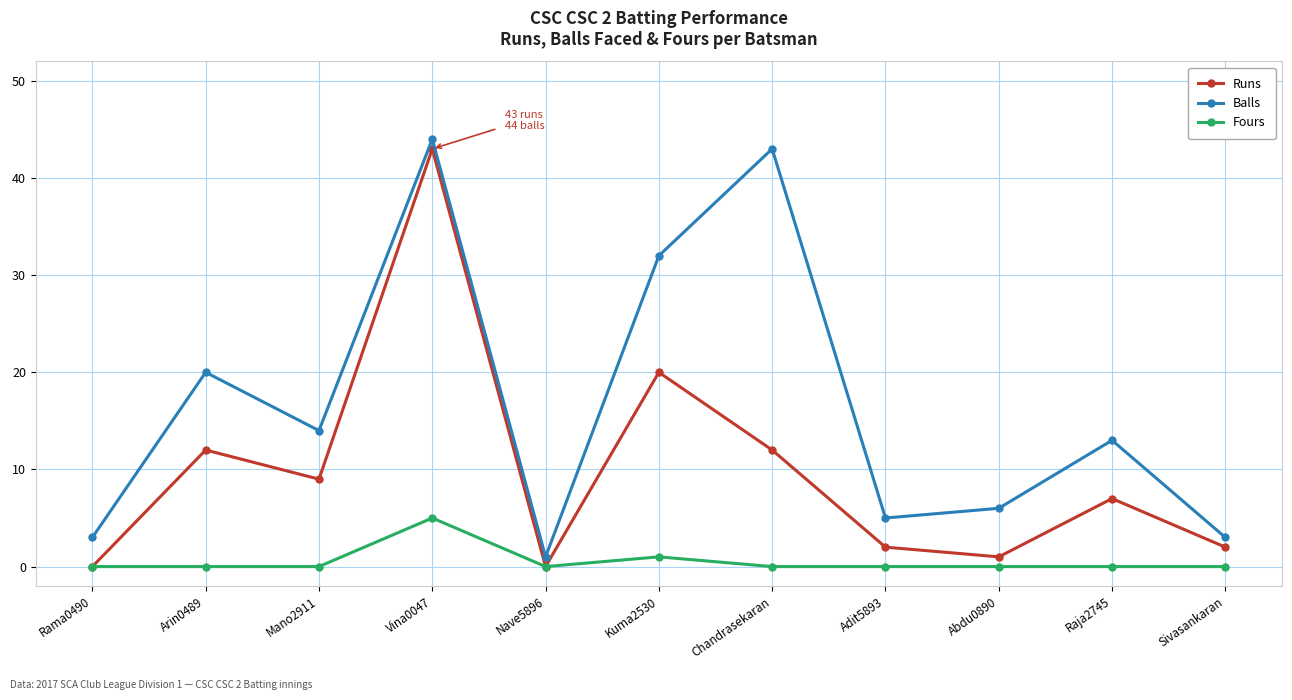

True or false: Balls and Fours intersect in this chart.

False